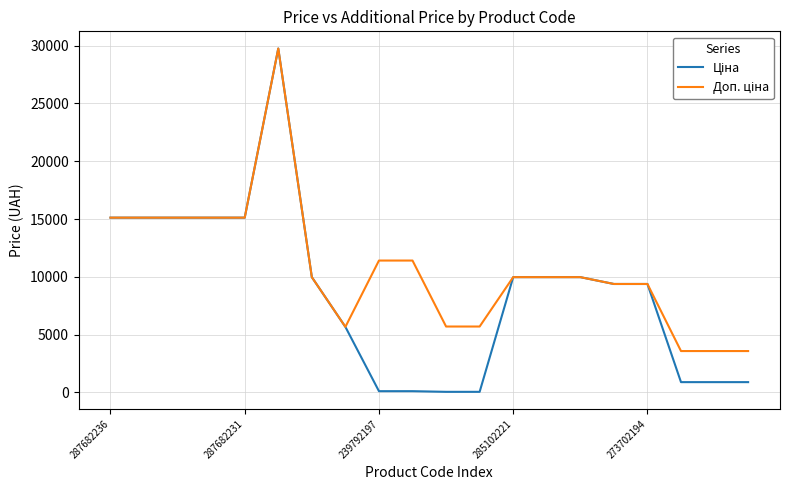

How many lines are shown in the chart?

2